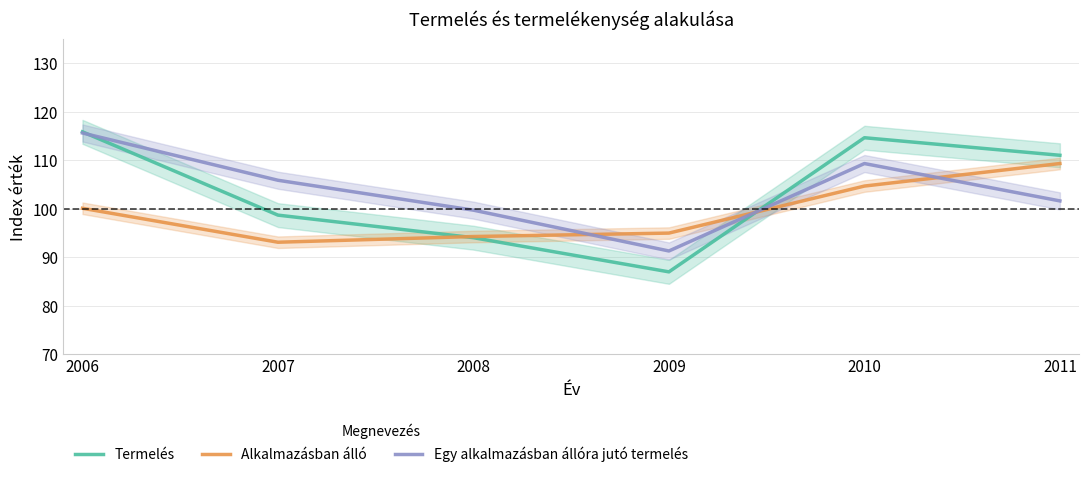

Reading right to left, transcribe all the data shown in this chart.

Termelés: 2011=111.0	2010=114.7	2009=87.0	2008=94.0	2007=98.7	2006=115.9
Alkalmazásban álló: 2011=109.3	2010=104.7	2009=95.0	2008=94.3	2007=93.1	2006=100.1
Egy alkalmazásban állóra jutó termelés: 2011=101.6	2010=109.3	2009=91.3	2008=99.7	2007=105.9	2006=115.6